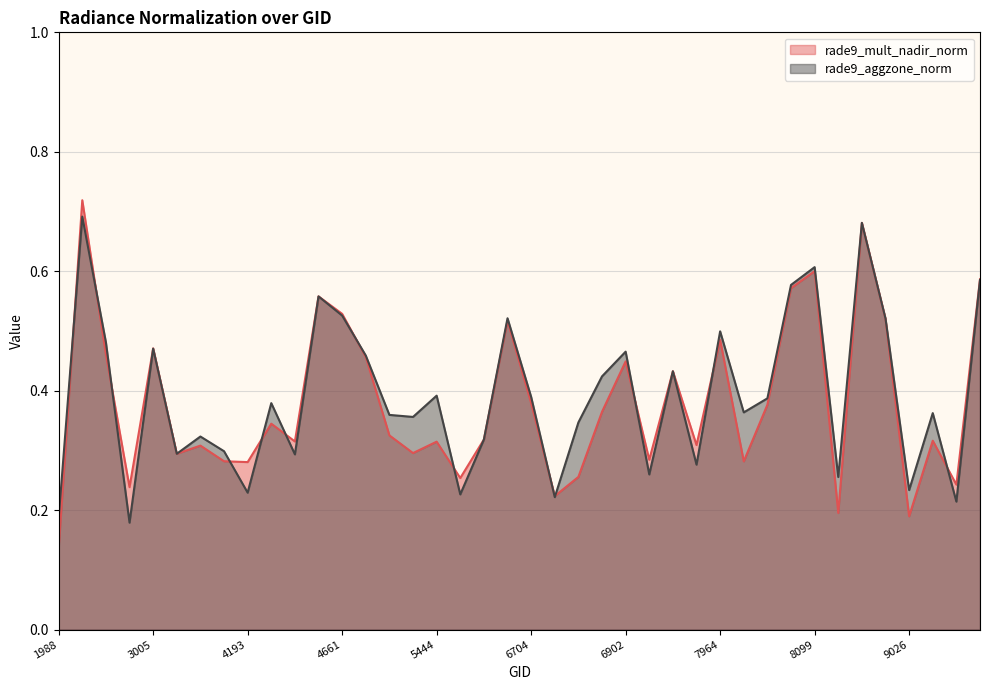

What value does the rade9_mult_nadir_norm series have at 7820?

0.3